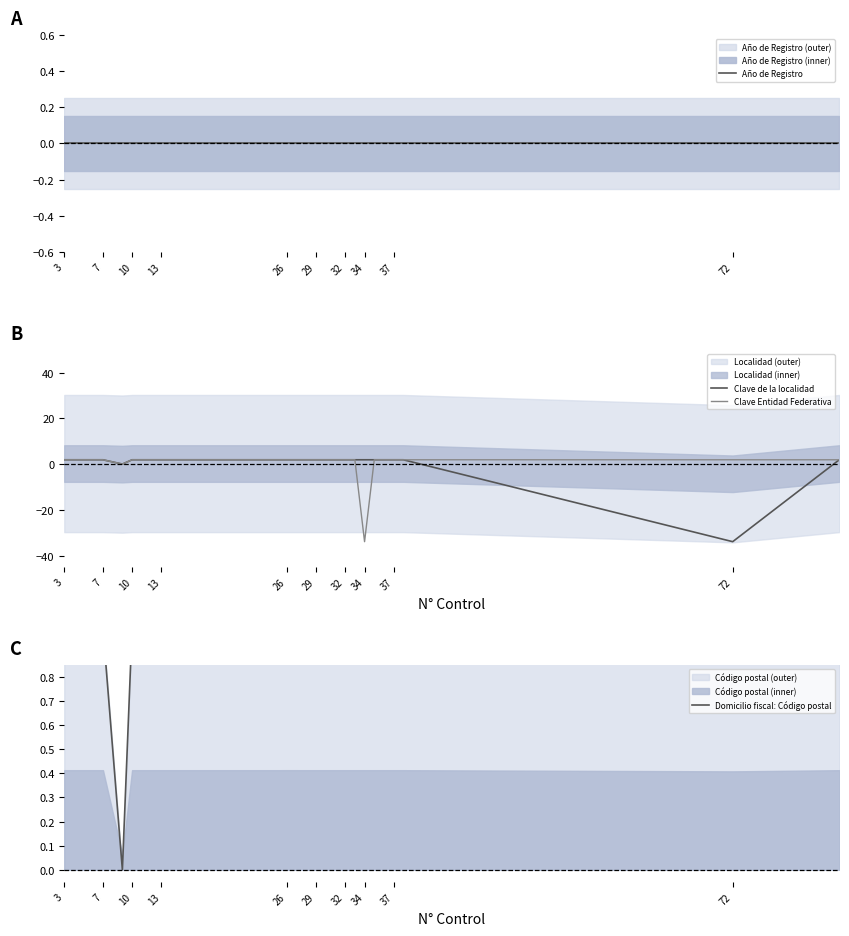

The Clave Entidad Federativa series shows 1.9 at 37. True or false?

True